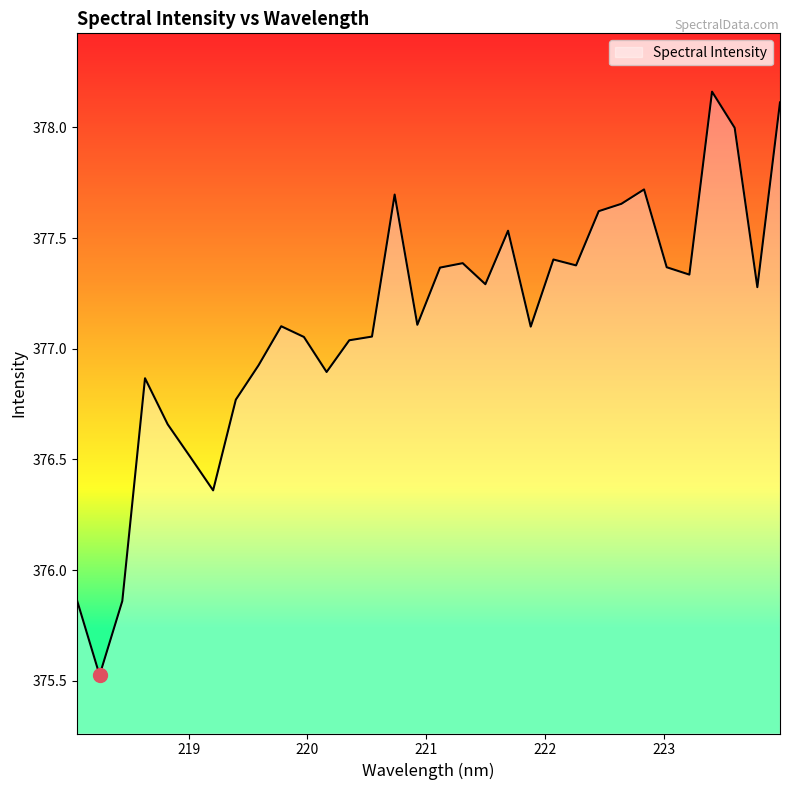

What is the smallest value displayed?

375.5